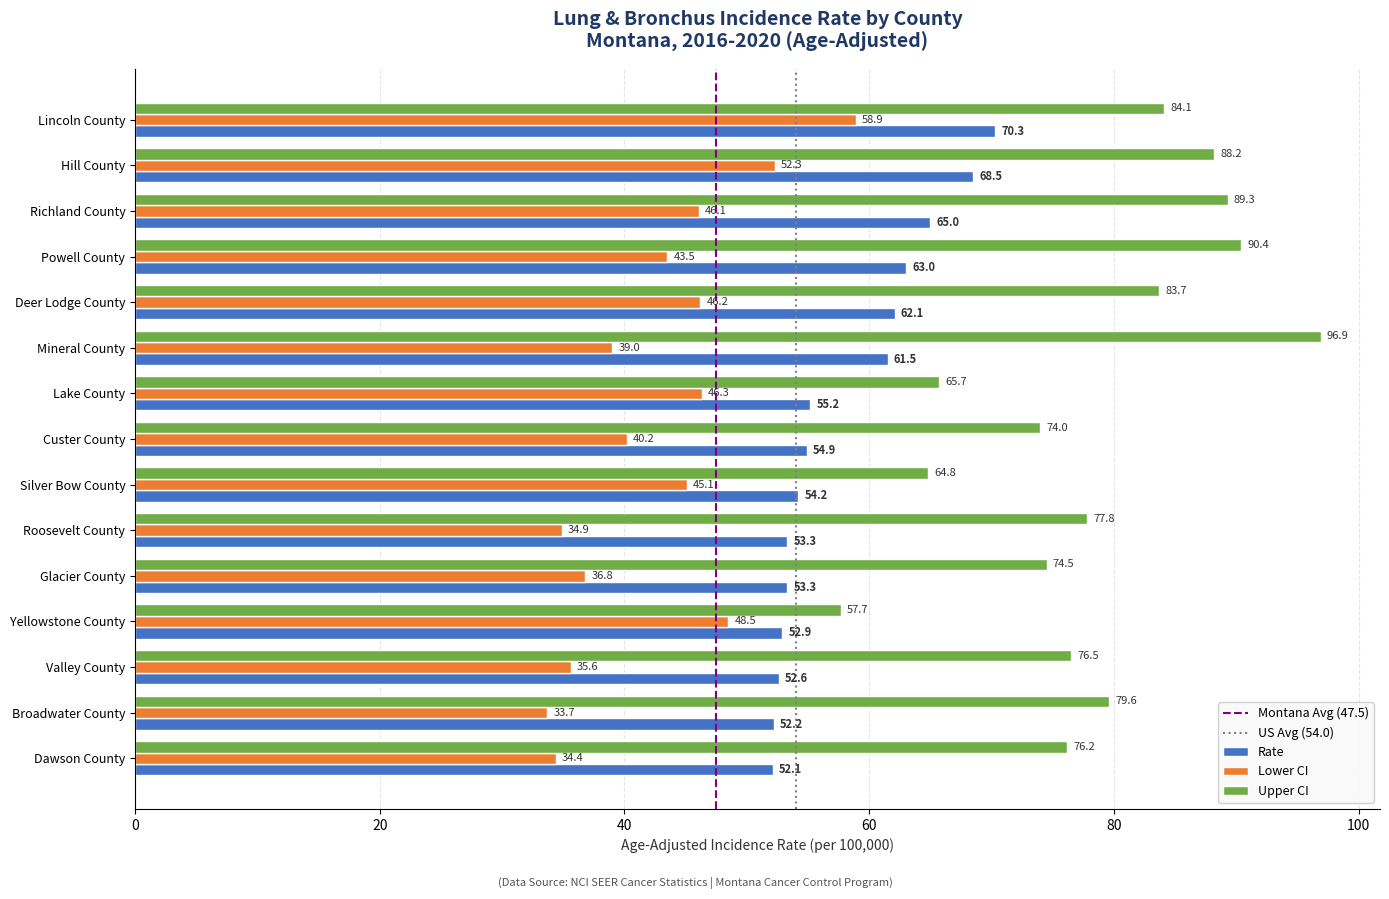

At which label does Upper CI reach its peak?

Mineral County